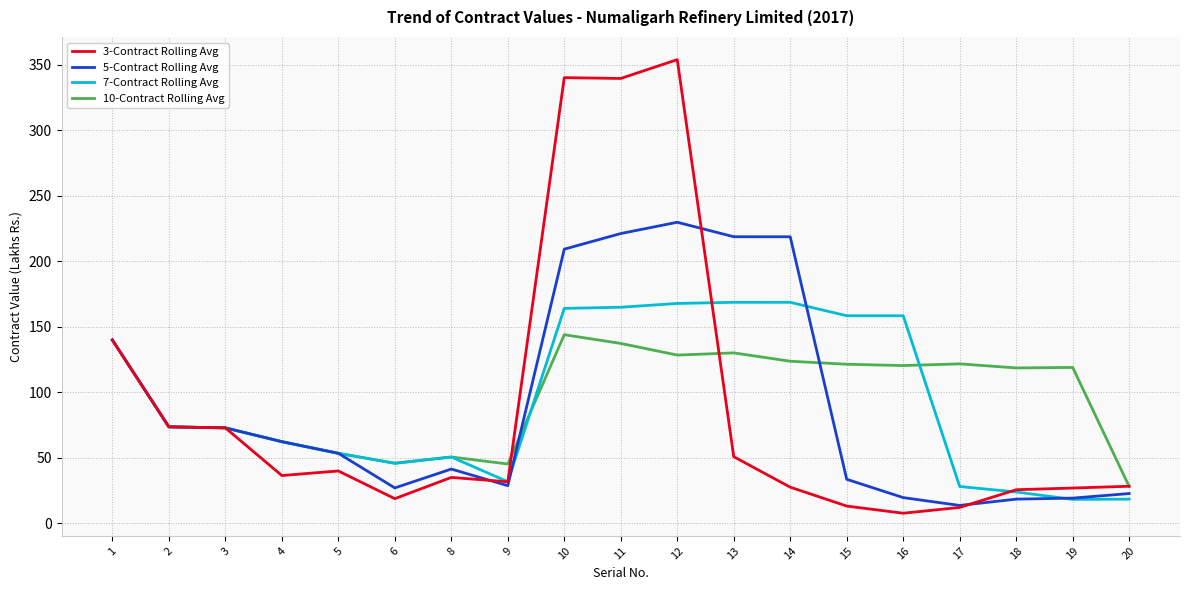

Rank the series by their maximum value, from highest to lowest.

3-Contract Rolling Avg, 5-Contract Rolling Avg, 7-Contract Rolling Avg, 10-Contract Rolling Avg